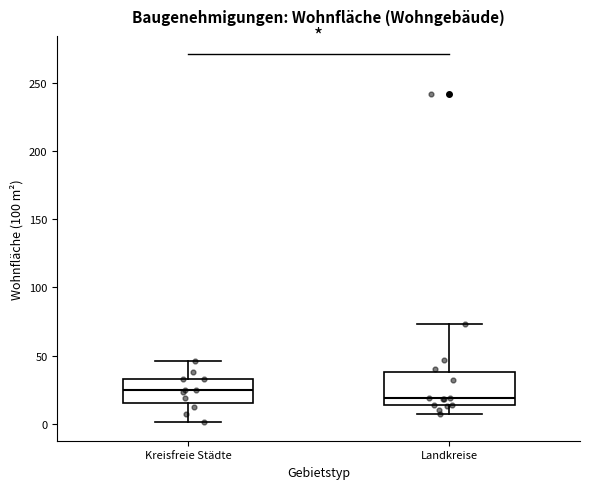

Comparing the boxes themselves (not the whiskers), which one is the tallest?

Landkreise